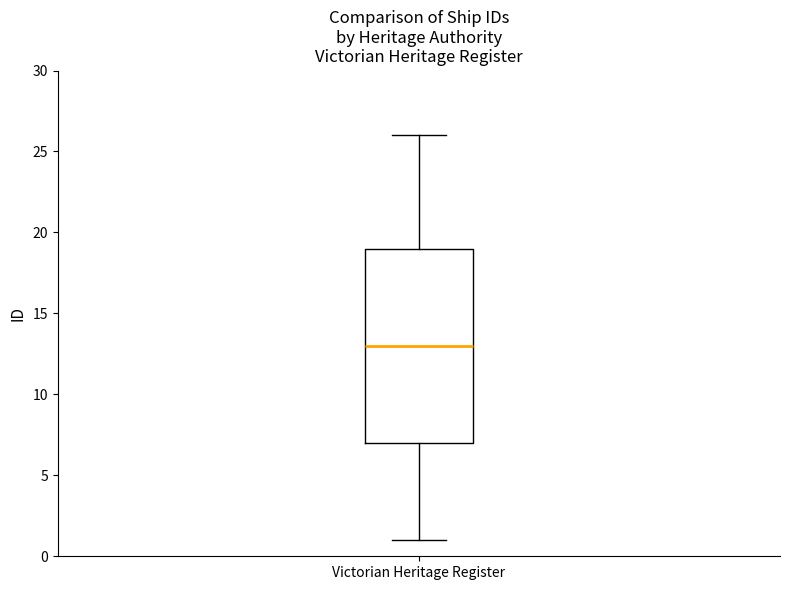

Transcribe this box plot: give where the median line is, the range the box spans, and where the two whiskers end, as read against the y-axis. The values are not printed on the chart, so give them approximately, as read against the axis.

median 13, box 7 to 19, whiskers 1 to 26